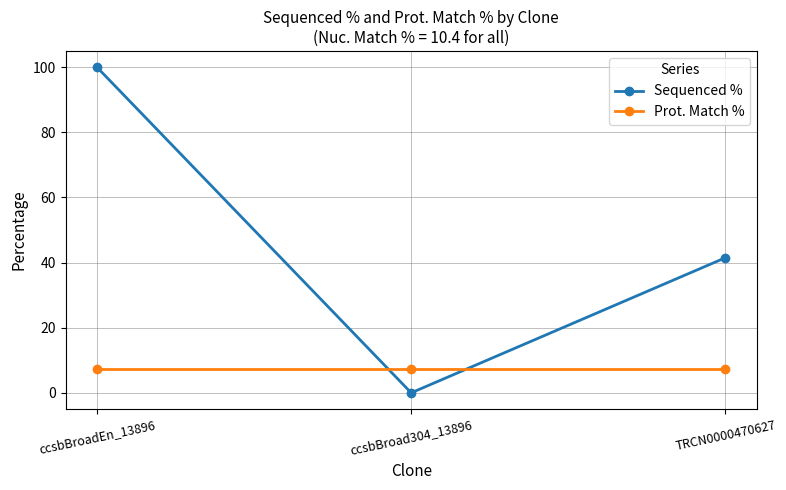

What position from the left is TRCN0000470627?

3